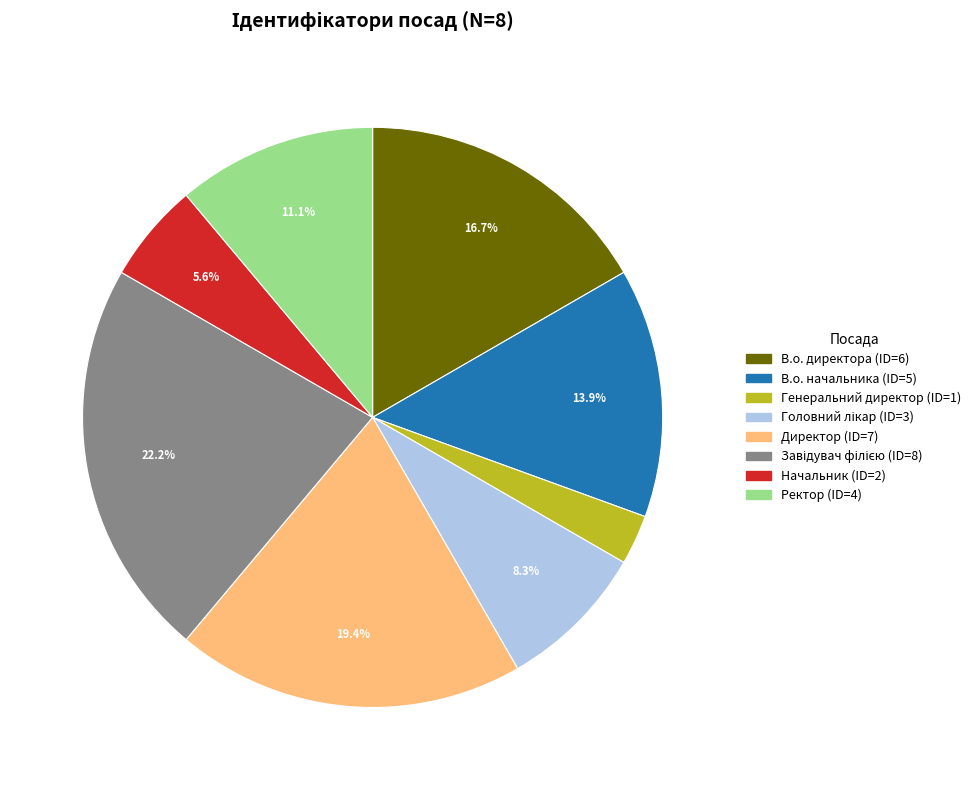

What is the smallest slice in the pie chart?

Генеральний директор